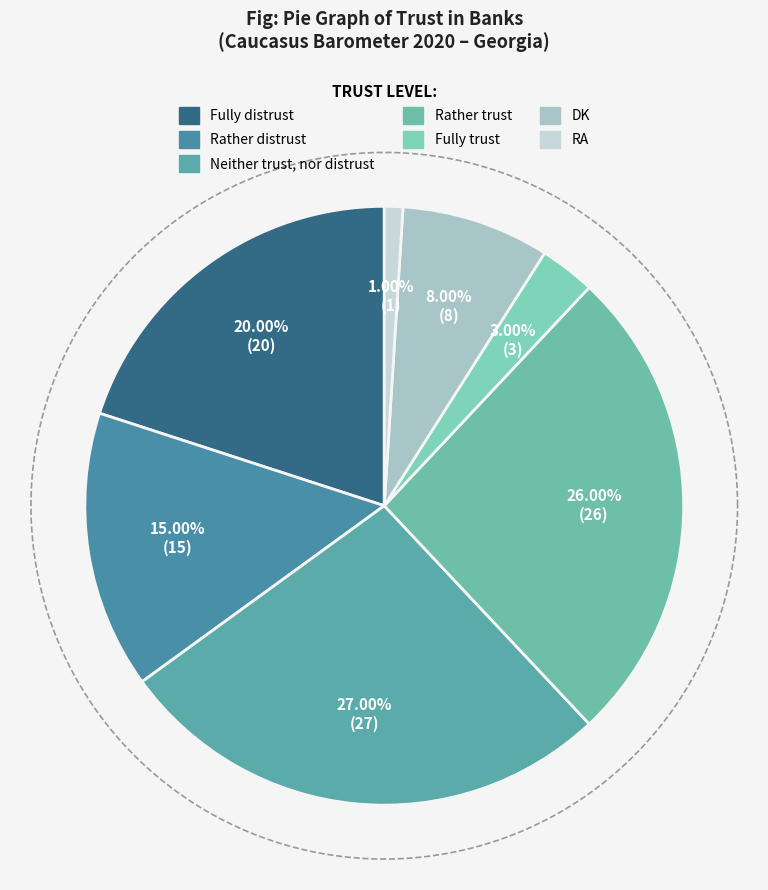

How many slices are in this pie chart?

7